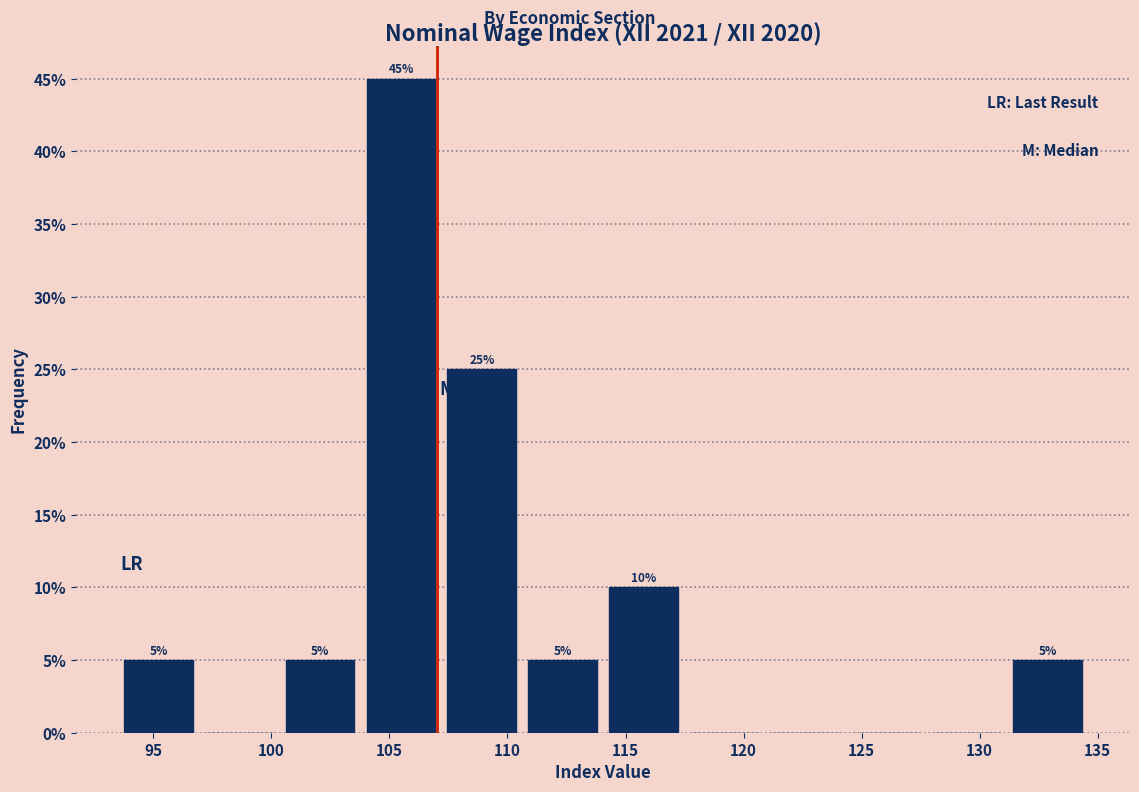

Over which range of the x-axis is the bar tallest?

104.0 to 107.0